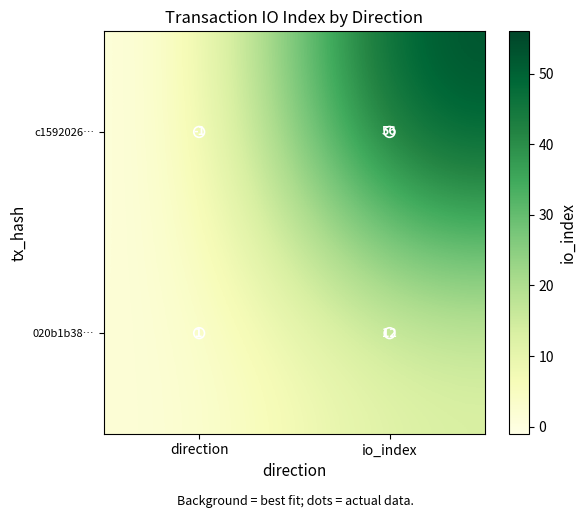

How many data points does each series have?

2